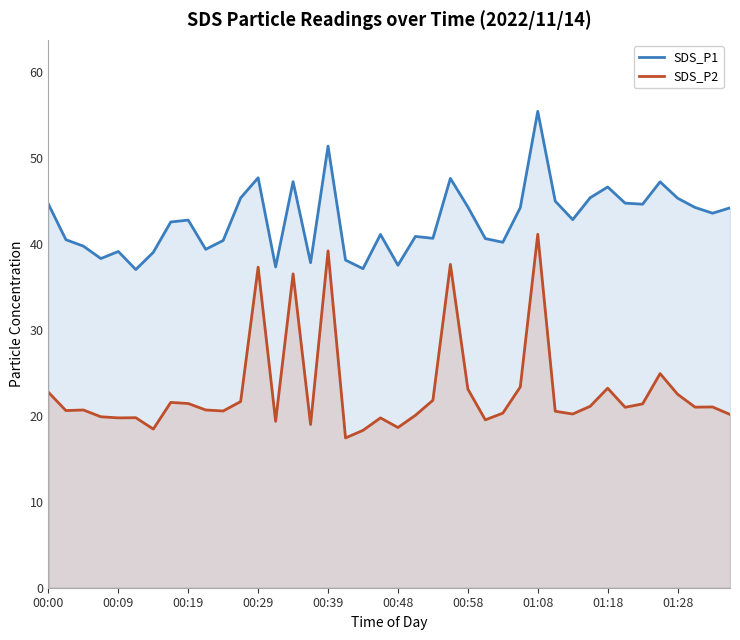

Read the SDS_P2 value at 11.

21.6